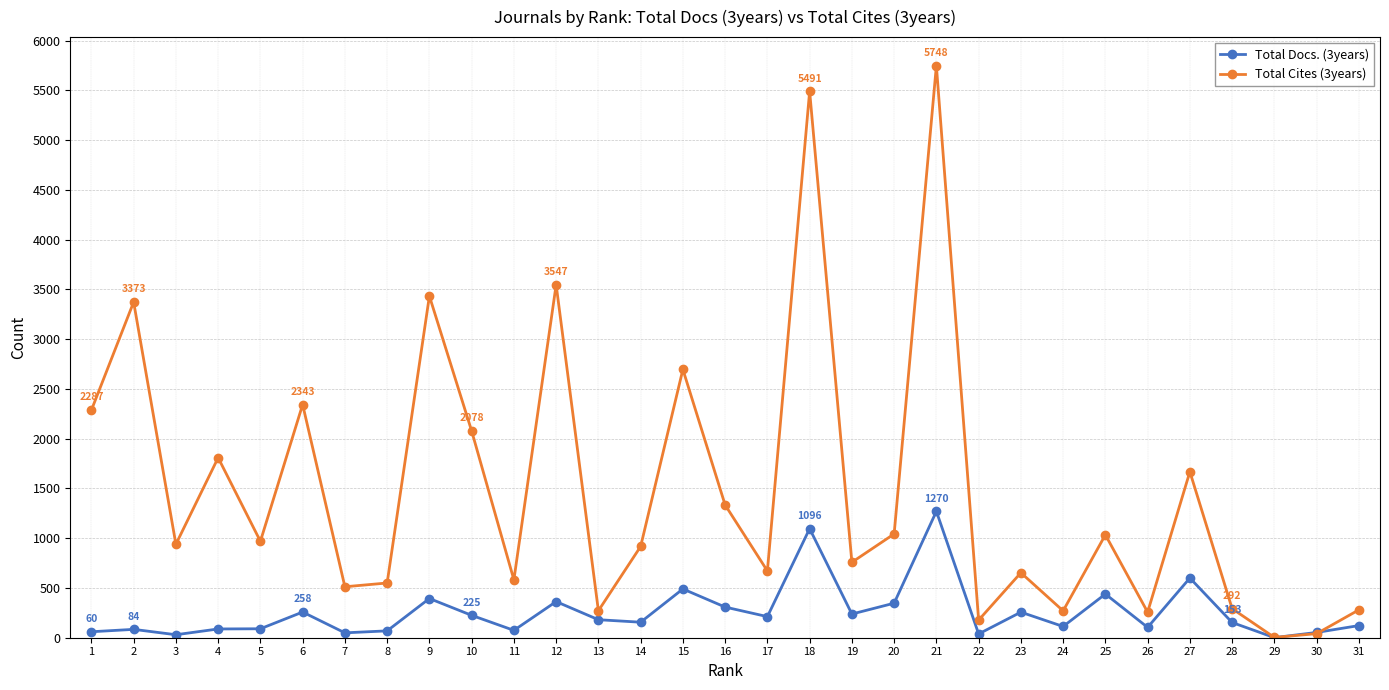

Which series has the largest total across all categories?

Total Cites (3years)